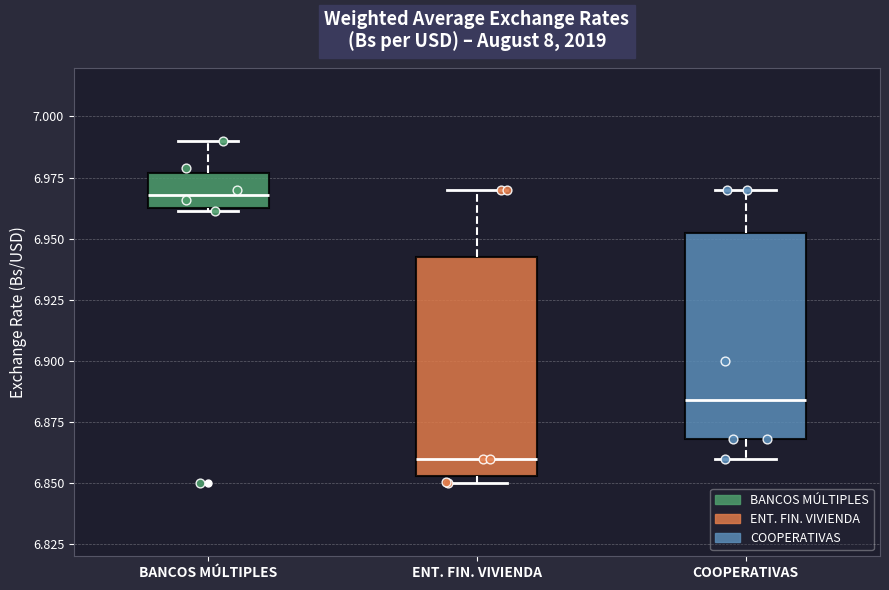

Which box has the lowest median line?

ENT. FIN. VIVIENDA